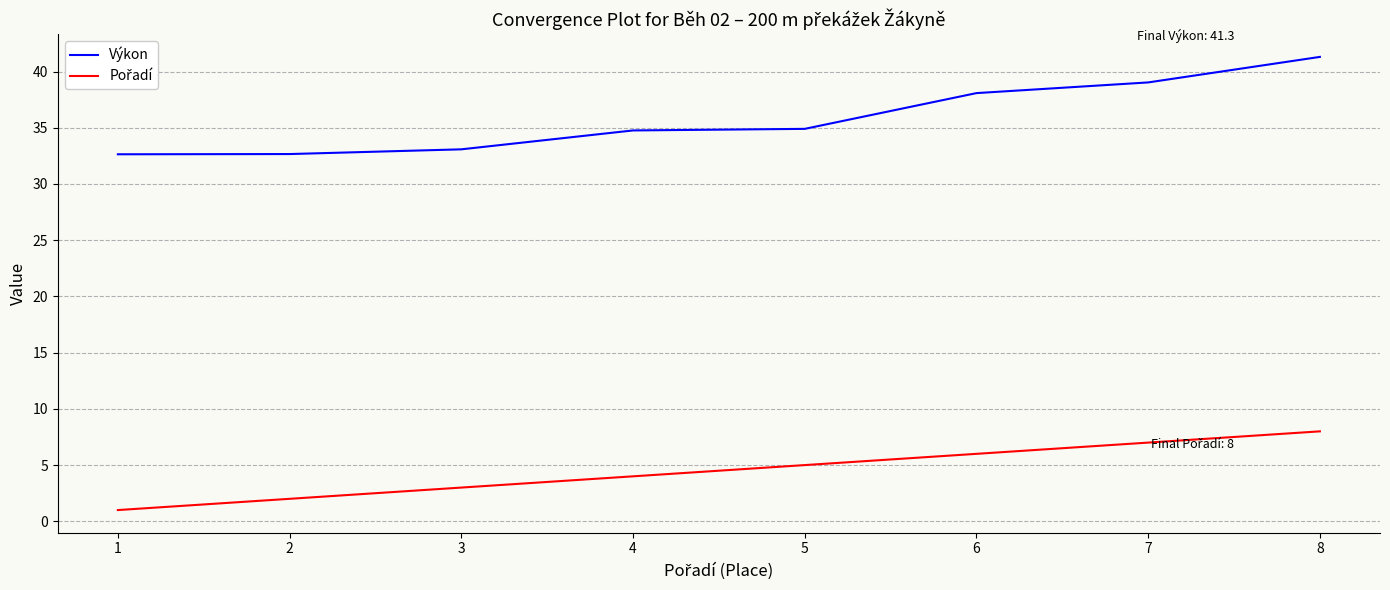

What is the difference between the second highest and minimum values in the Výkon series?

6.4